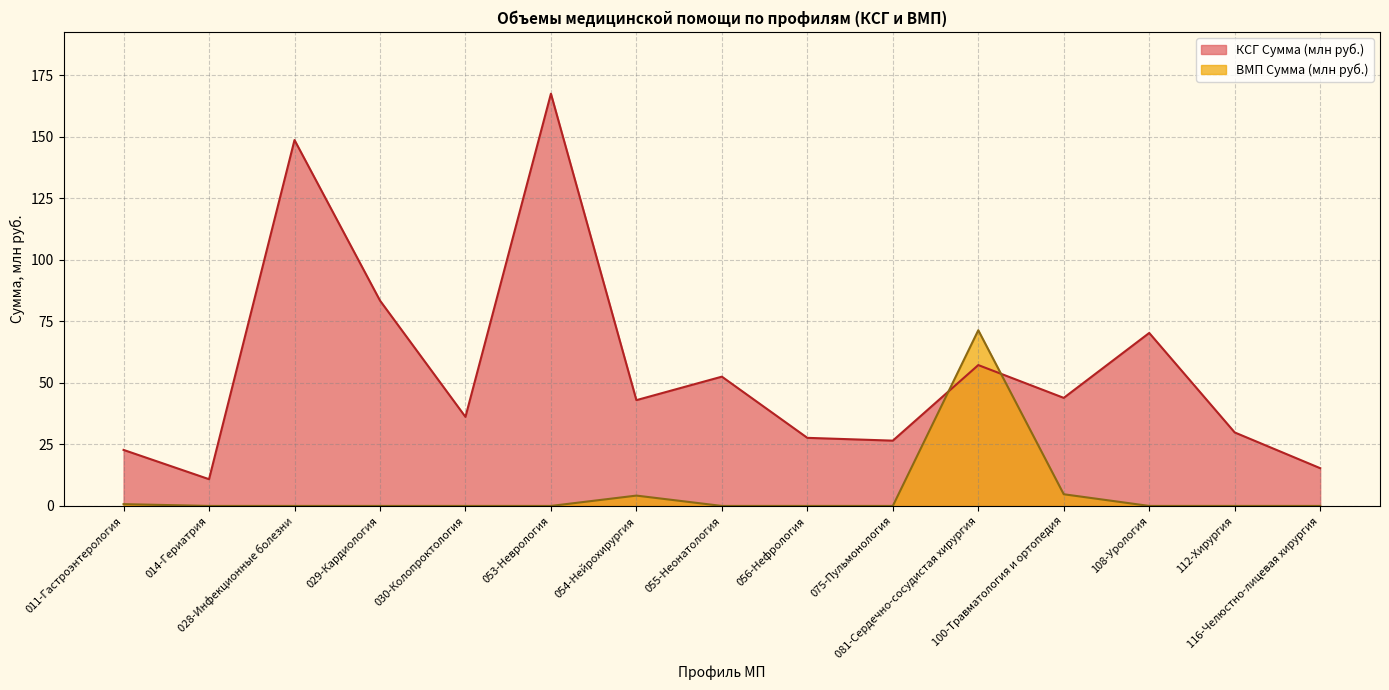

What is the highest value of the КСГ Сумма (млн руб.) series?

167.5